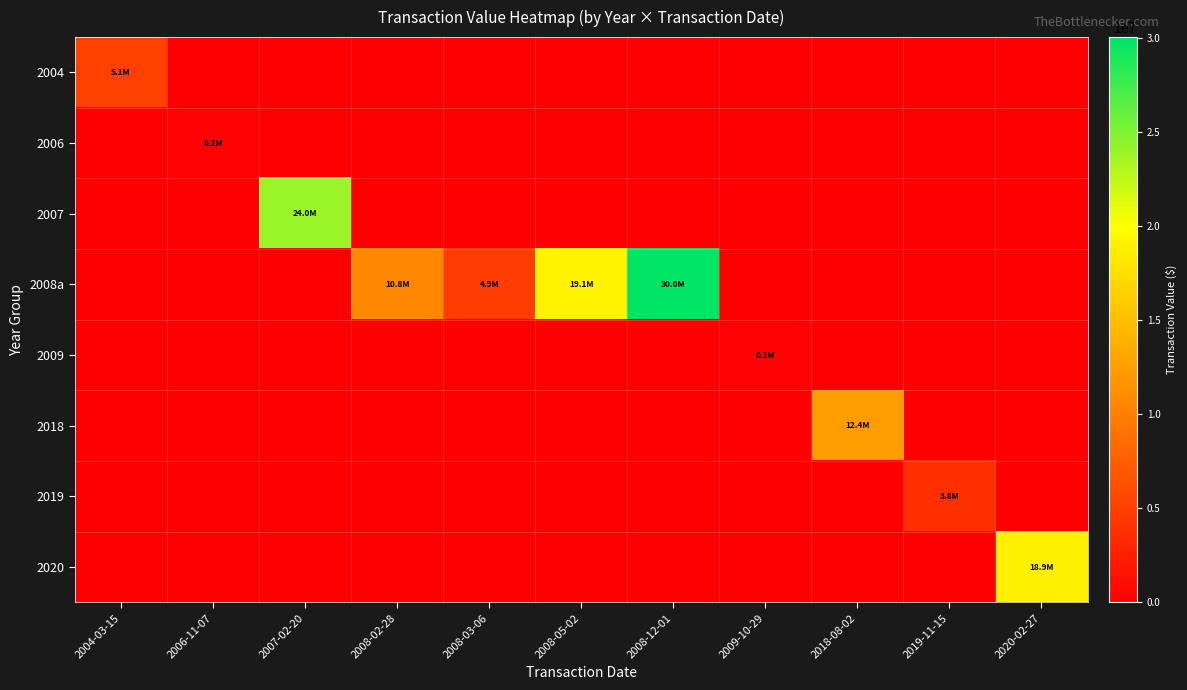

What is the total value across all series at 2008-12-01?

30029575